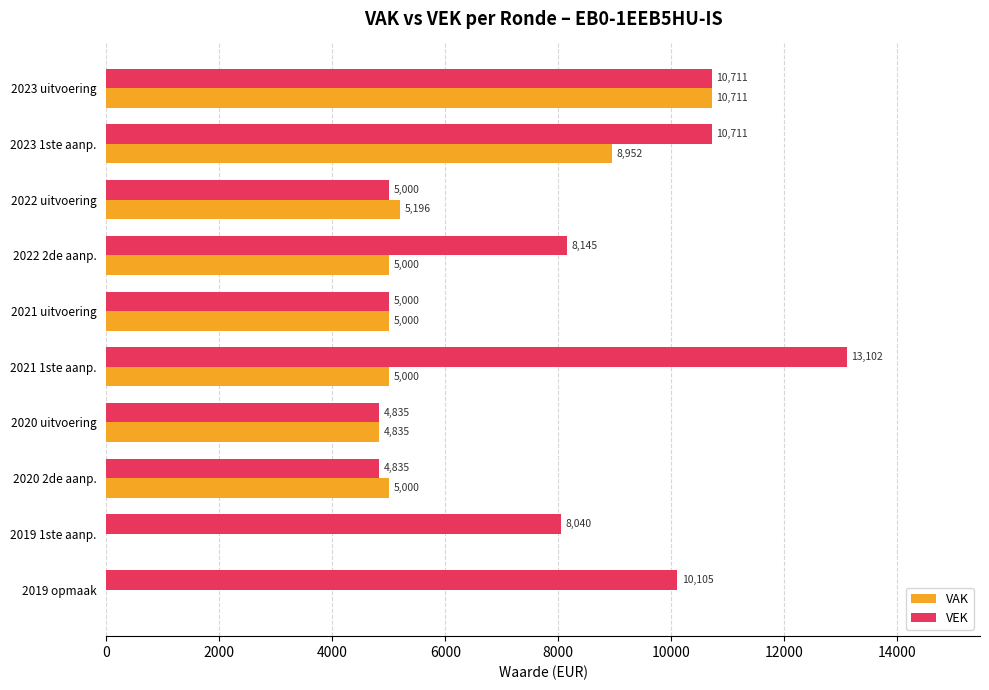

What is the sum of all VEK values?

80484